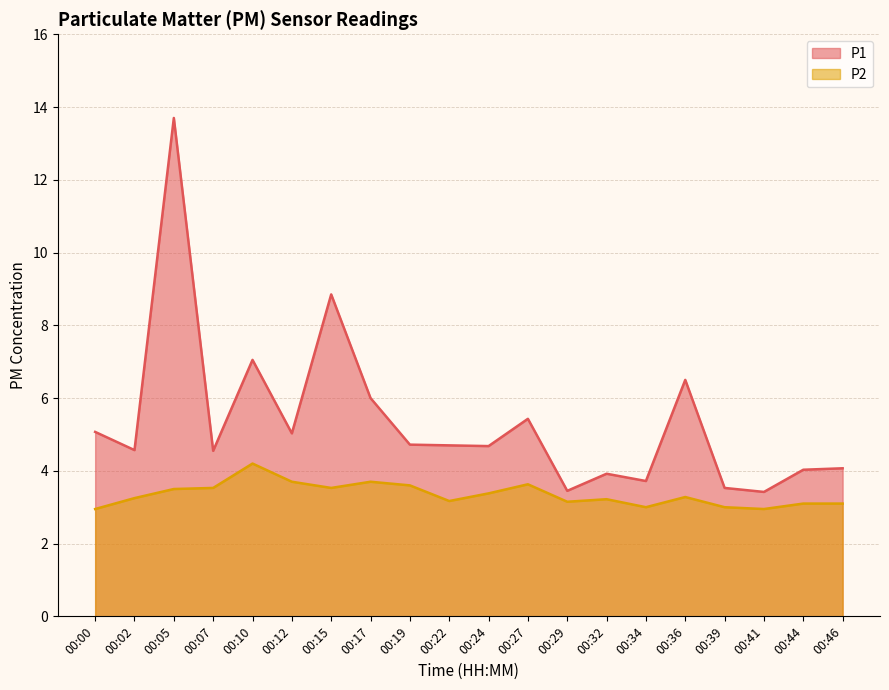

Which series has the widest spread of values?

P1